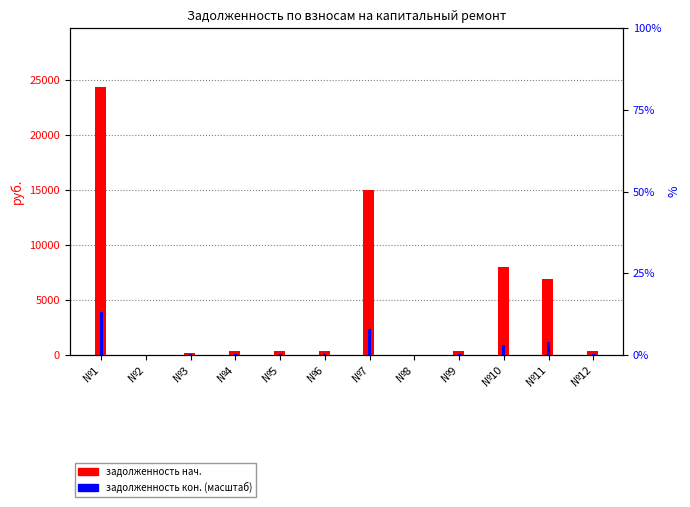

The задолженность (нач.) series shows 507.2 at №4. True or false?

False